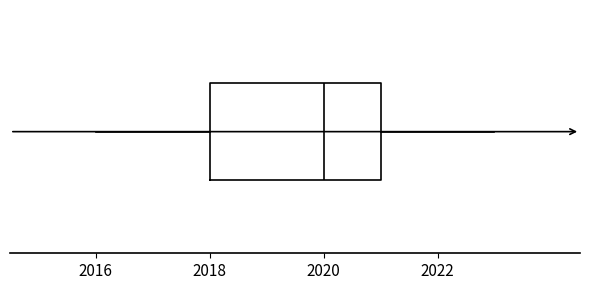

Where is the right edge of the box on the x-axis? The values are not printed on the chart, so give them approximately, as read against the axis.

2021